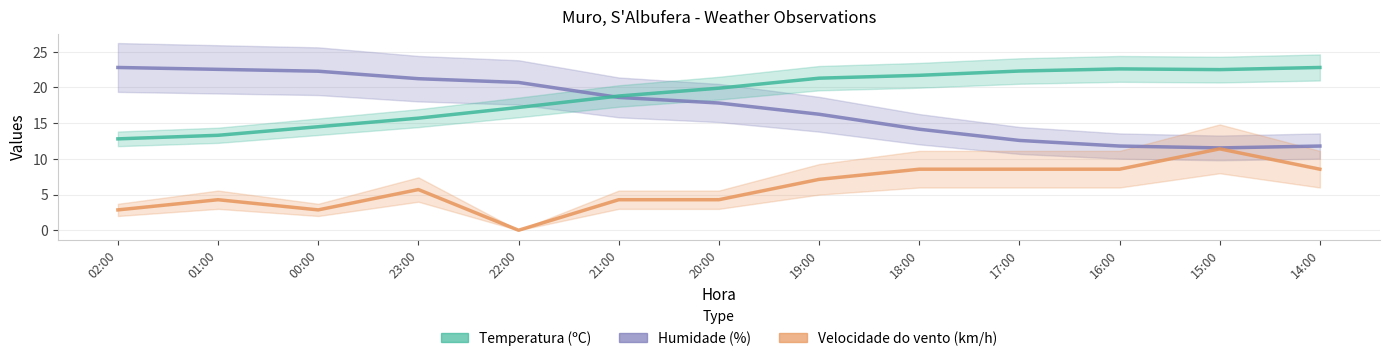

What is the label of the 3rd point from the left?

00:00